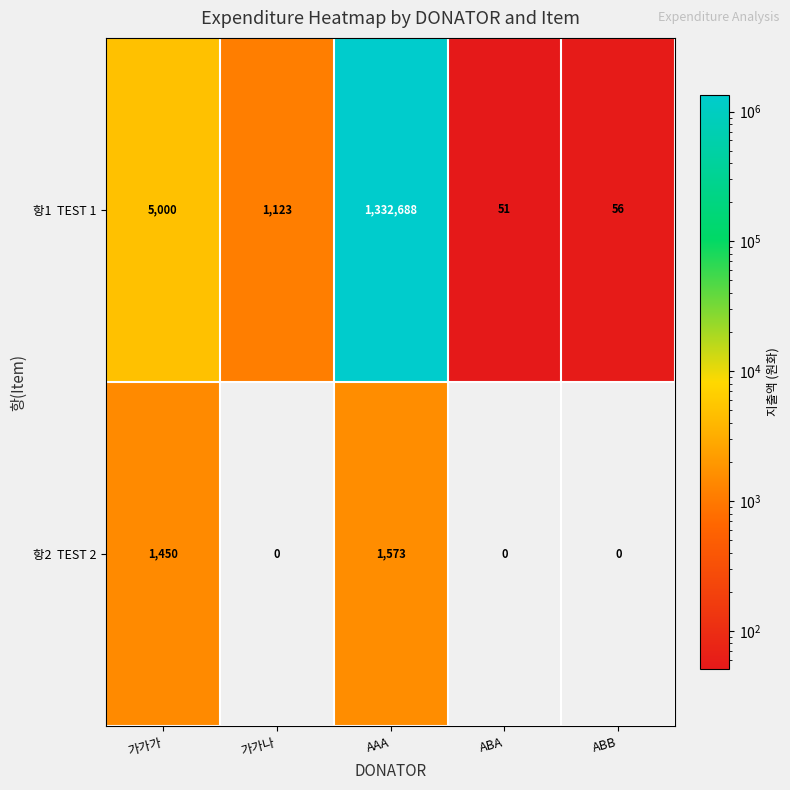

What is the greatest value displayed?

1332688